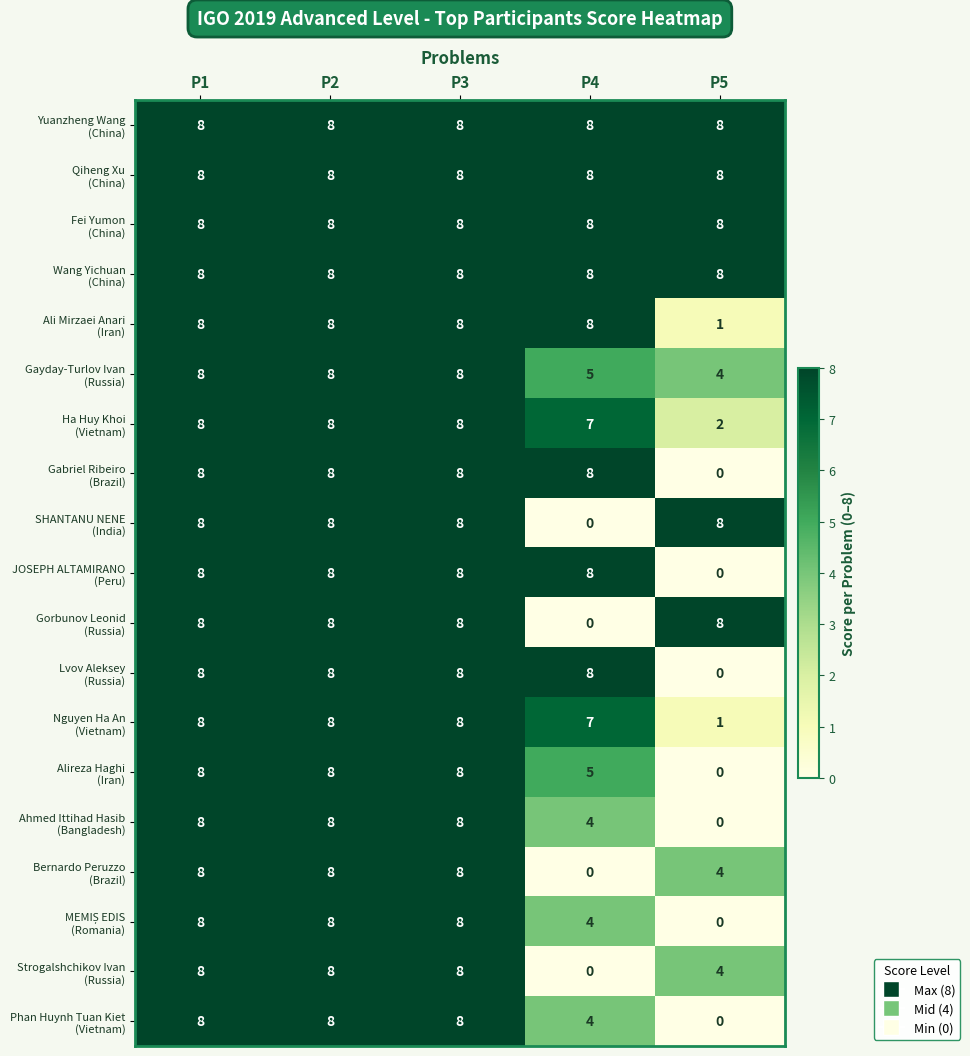

At how many categories does at least one series exceed 6?

5